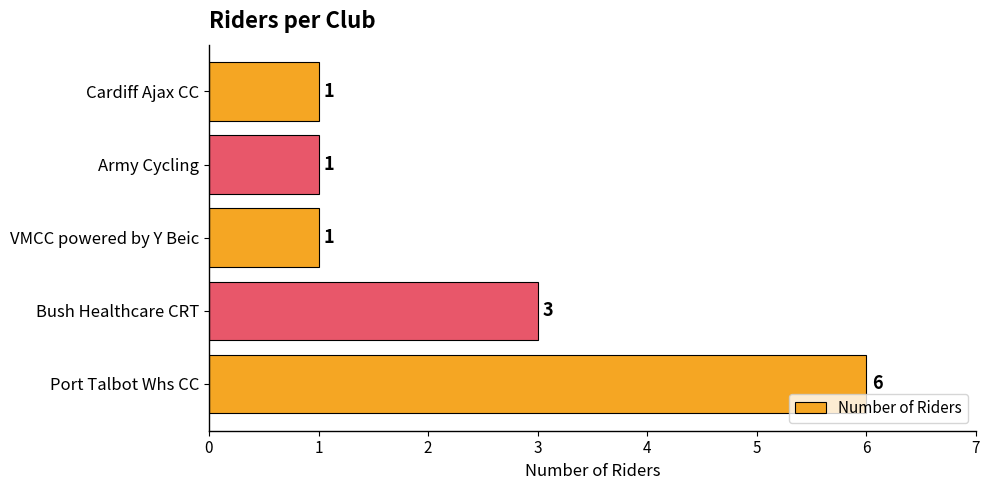

At which label is the value closest to 3?

Bush Healthcare CRT